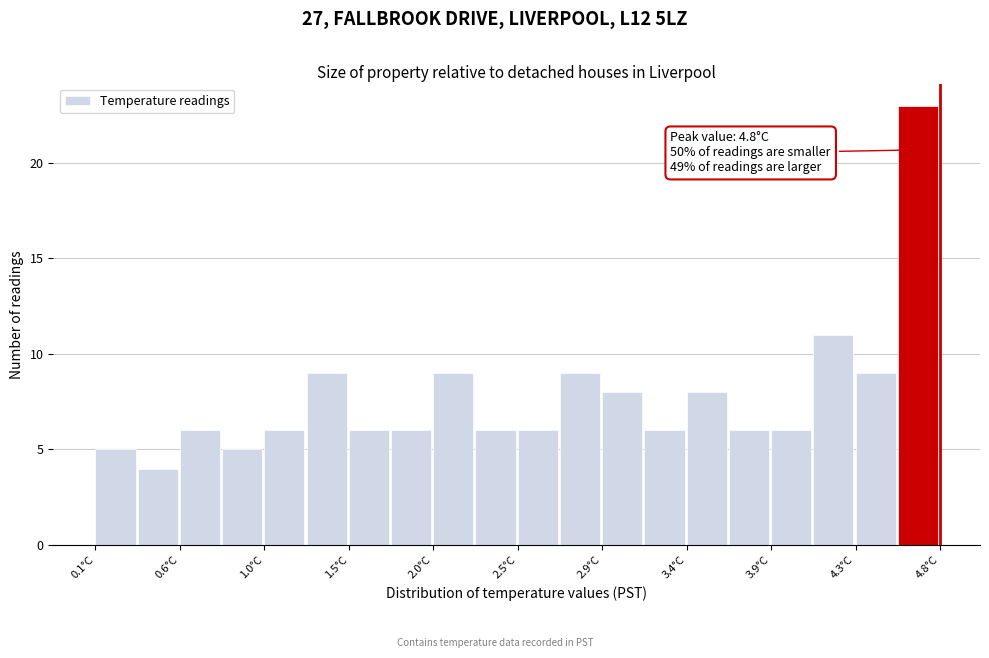

Which range on the x-axis has the tallest bar?

4.565 to 4.800